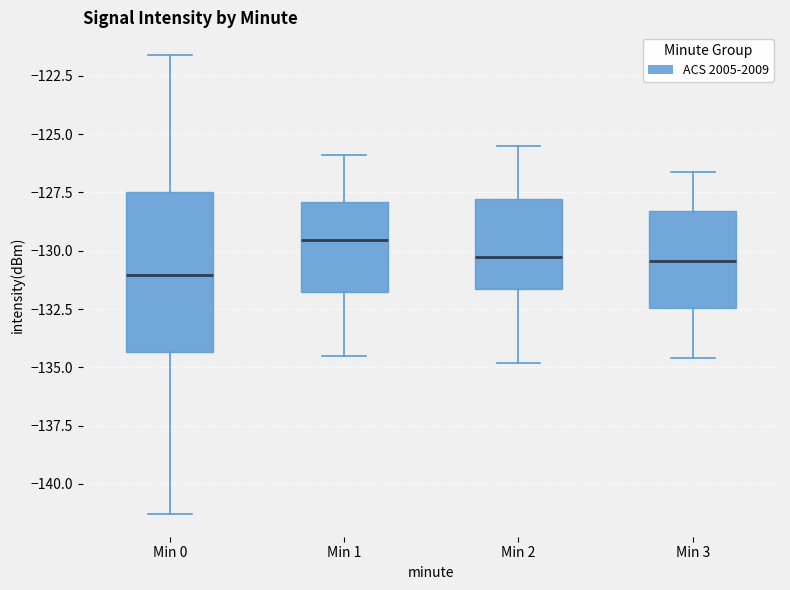

Where is the lower edge of the box for Min 0 on the y-axis? The values are not printed on the chart, so give them approximately, as read against the axis.

-134.5